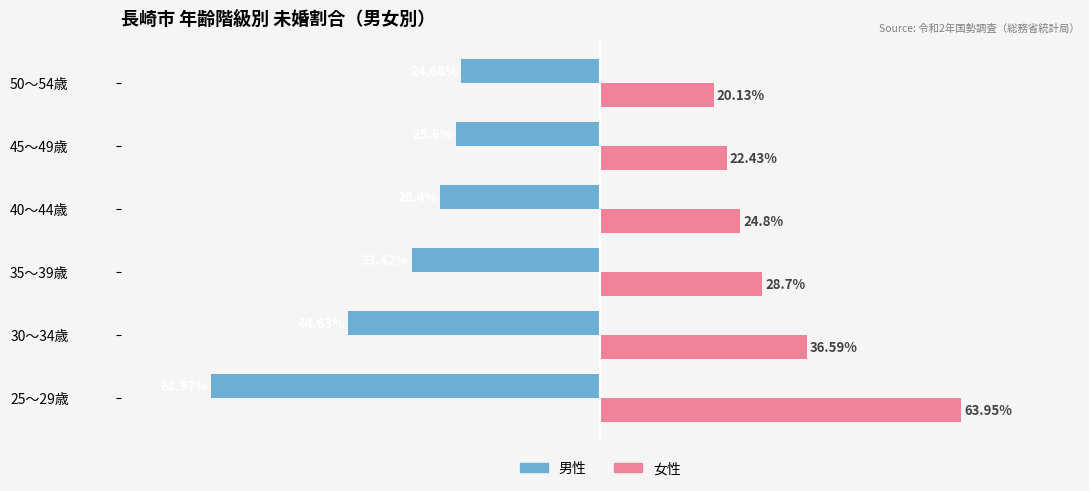

At which category is the sum across all series the highest?

45～49歳